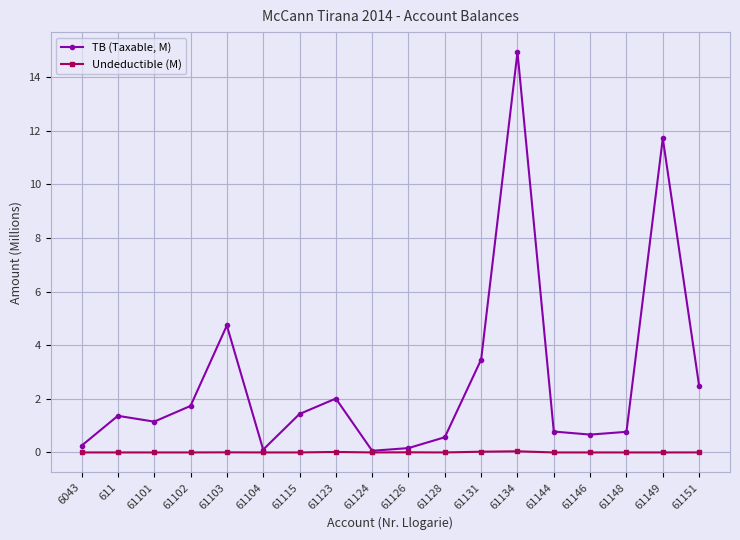

At which category is the sum across all series the highest?

61134